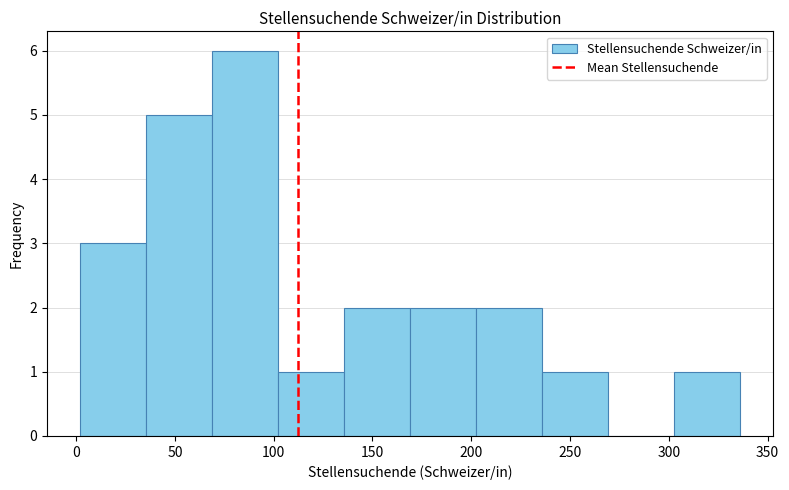

How tall is the bar that spans 0 to 35 on the x-axis? Neither the bar edges nor the heights are printed on the chart, so give them approximately, as read against the axes.

3